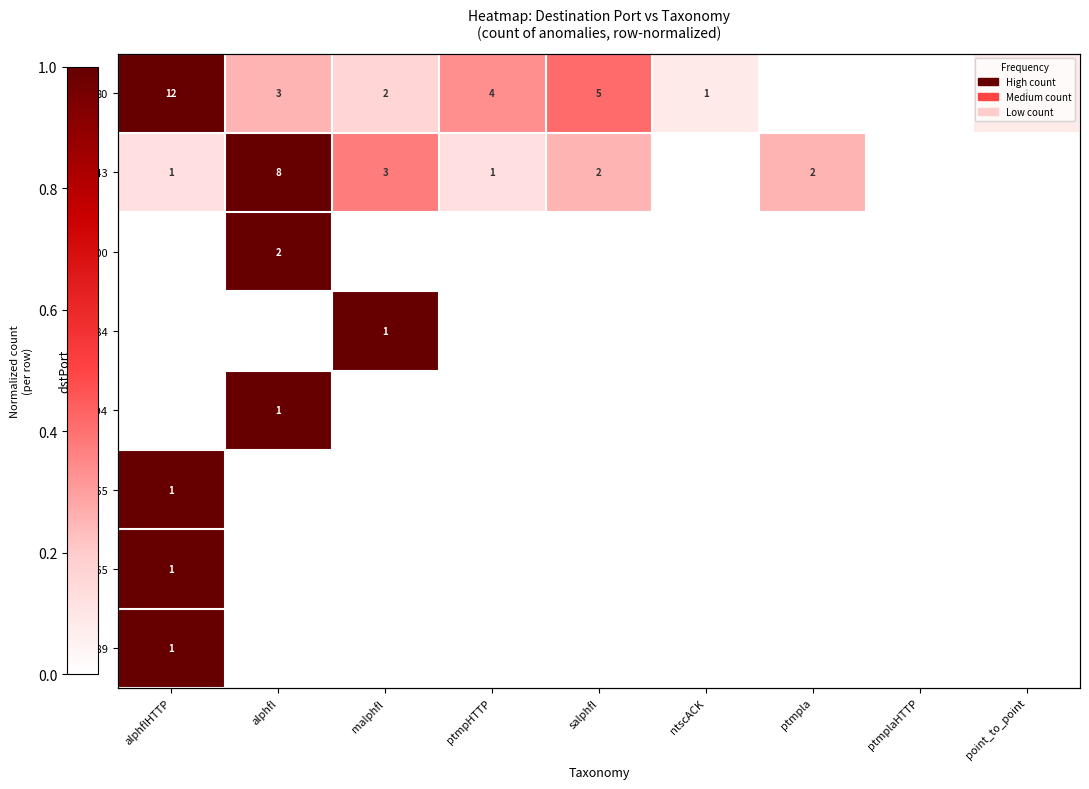

At how many categories does at least one series exceed 0?

8